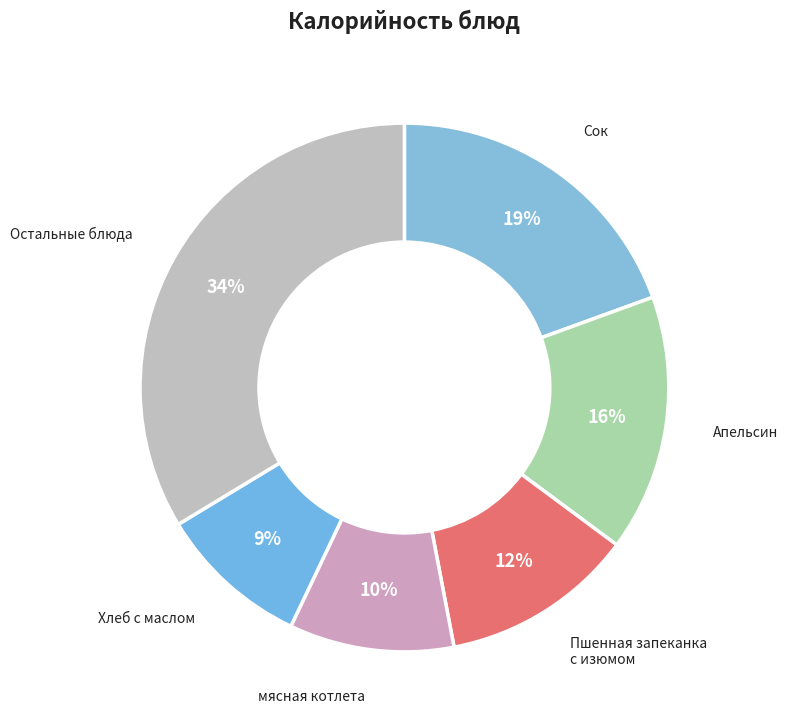

How many segments does this pie chart have?

6